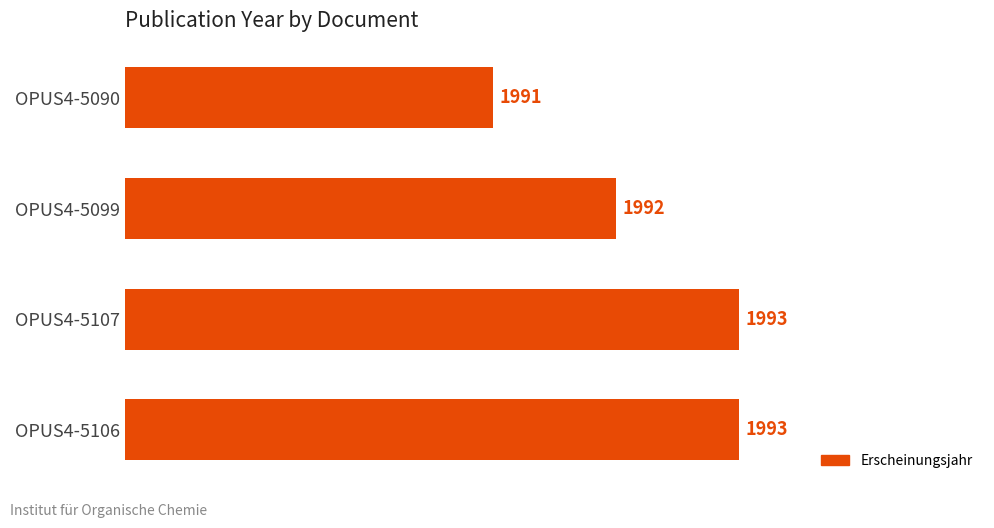

What is the label of the 1st bar from the top?

OPUS4-5090